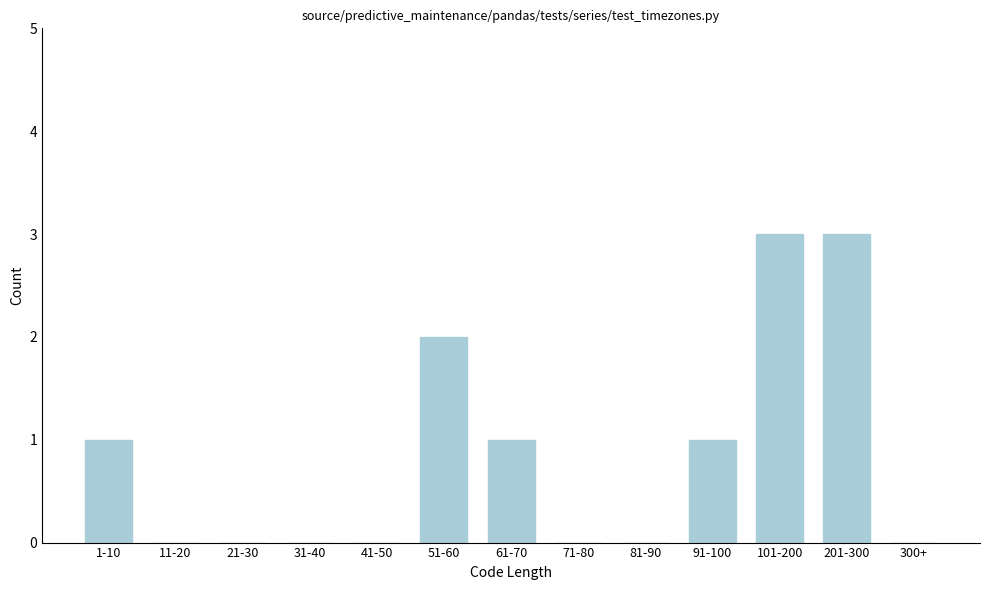

Reading left to right, extract all data points from this chart.

1-10=1	11-20=0	21-30=0	31-40=0	41-50=0	51-60=2	61-70=1	71-80=0	81-90=0	91-100=1	101-200=3	201-300=3	300+=0